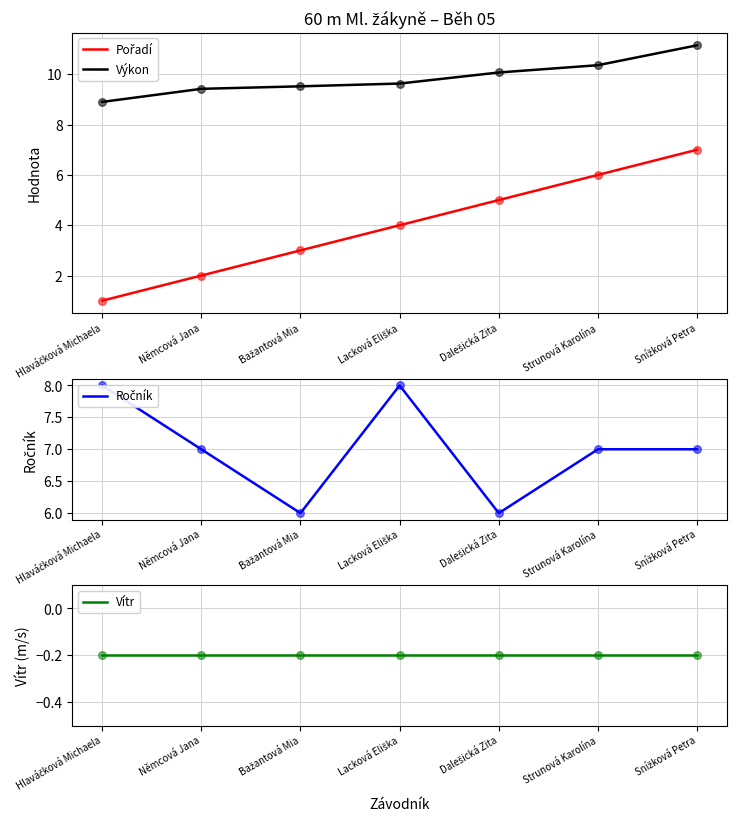

Which series has the widest spread of Y values?

Pořadí